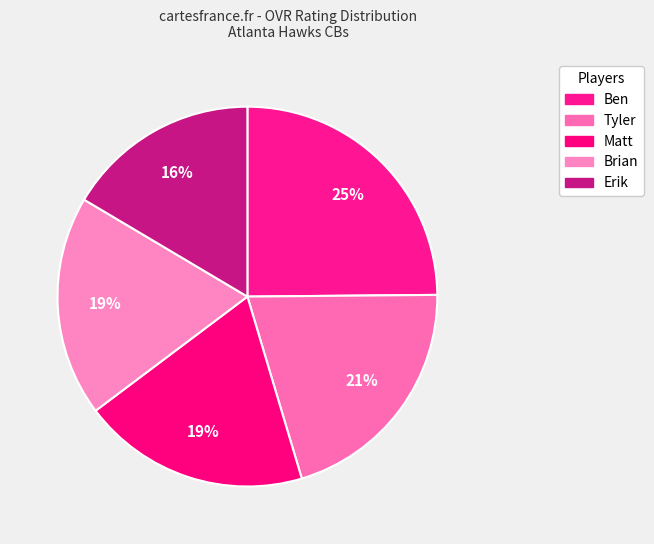

To the nearest percent, what is the average slice percentage?

20%